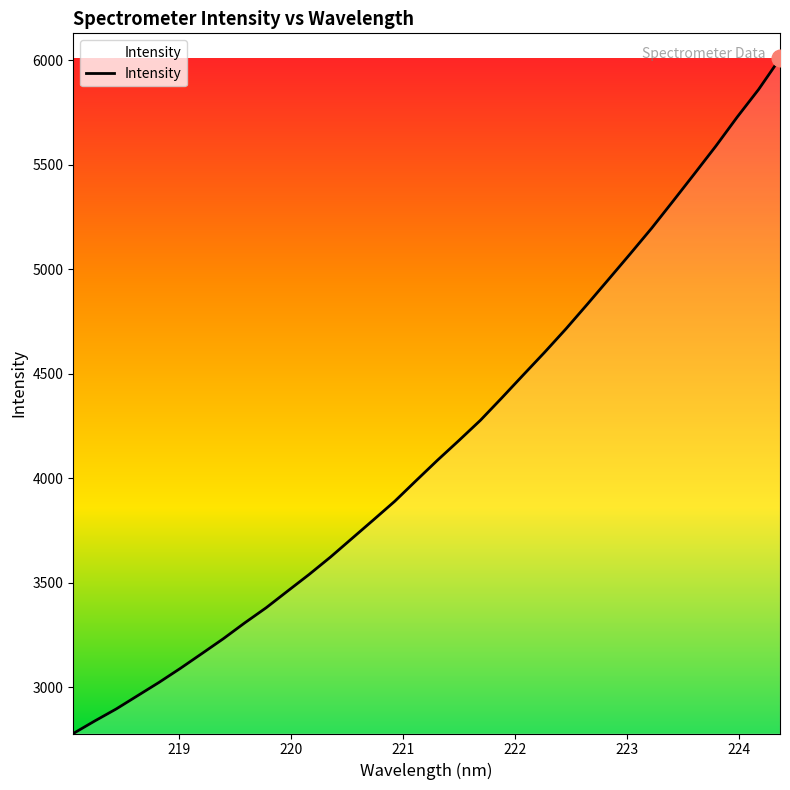

What is the maximum value shown in the chart?

6008.0